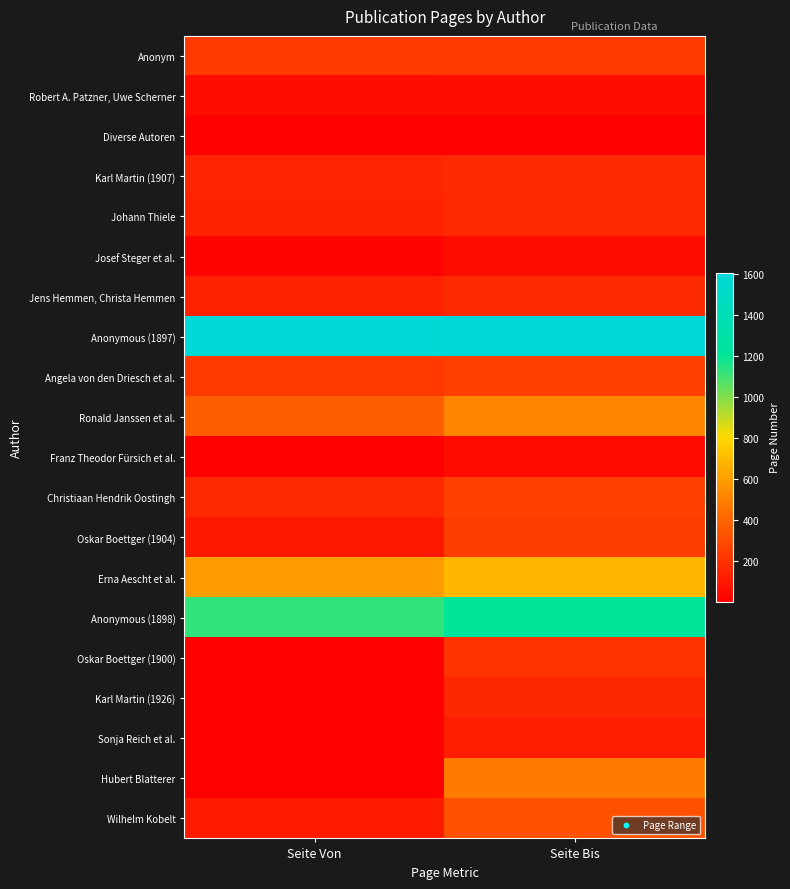

Rank the series by their maximum value, from lowest to highest.

Diverse Autoren, Franz Theodor Fürsich et al., Josef Steger et al., Robert A. Patzner, Uwe Scherner, Sonja Reich et al., Karl Martin (1926), Karl Martin (1907), Johann Thiele, Jens Hemmen, Christa Hemmen, Oskar Boettger (1900), Anonym, Oskar Boettger (1904), Angela von den Driesch et al., Christiaan Hendrik Oostingh, Wilhelm Kobelt, Hubert Blatterer, Ronald Janssen et al., Erna Aescht et al., Anonymous (1898), Anonymous (1897)